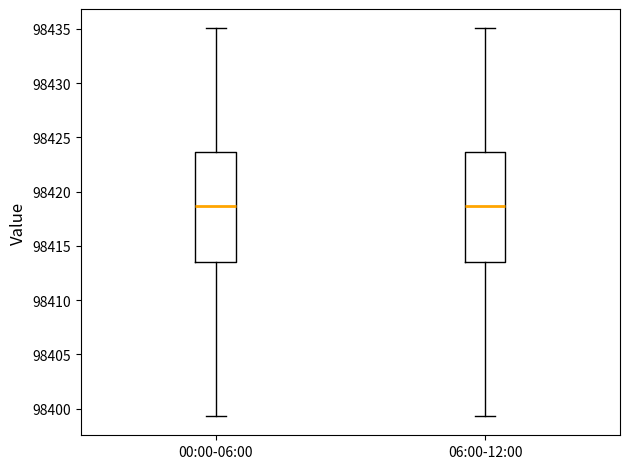

Reading left to right, transcribe this box plot: for each box, give where its median line is, the range the box spans, and where its two whiskers end, as read against the y-axis. The values are not printed on the chart, so give them approximately, as read against the axis.

00:00-06:00: median 98418.5, box 98413.5 to 98423.5, whiskers 98399.5 to 98435.0
06:00-12:00: median 98418.5, box 98413.5 to 98423.5, whiskers 98399.5 to 98435.0